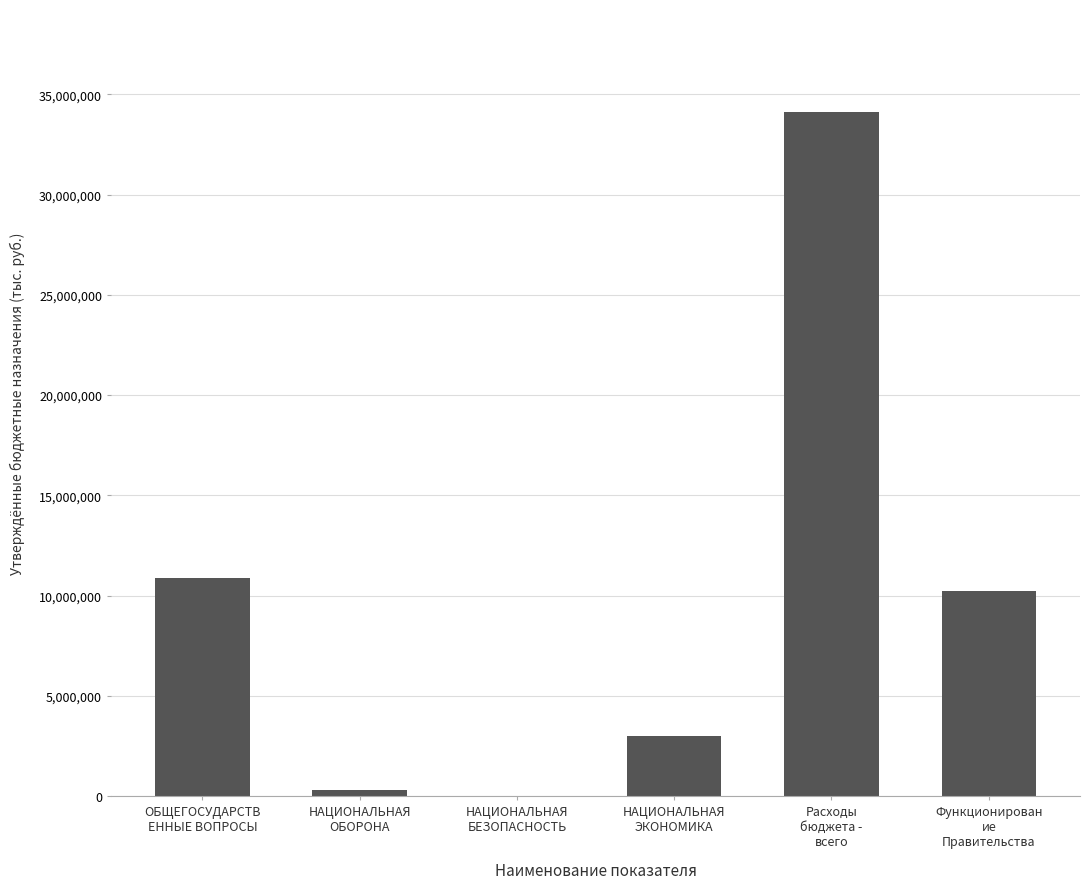

Does the chart contain stacked bars?

No